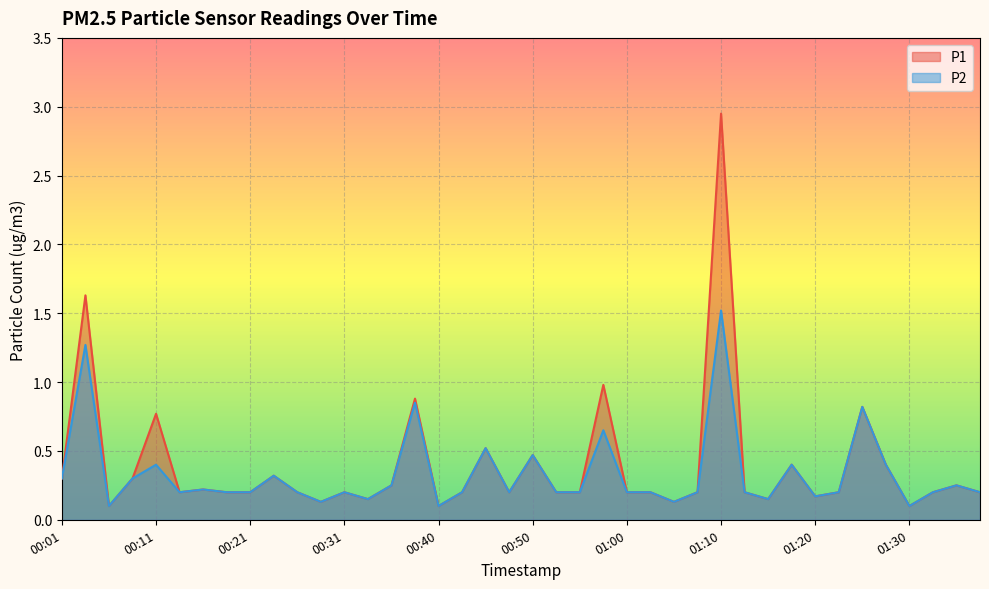

What is the label of the 23rd point from the right?

00:43